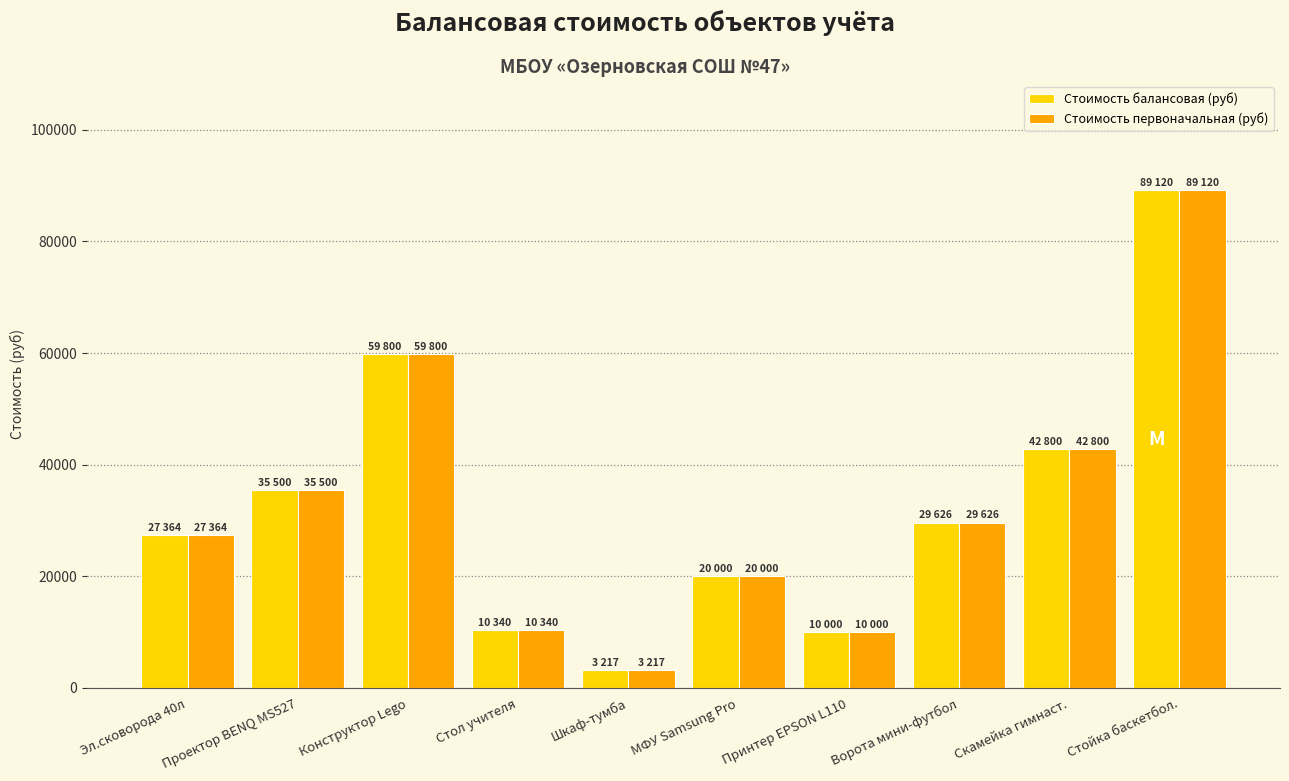

What is the difference between the second highest and minimum values in the Стоимость балансовая (руб) series?

56582.5